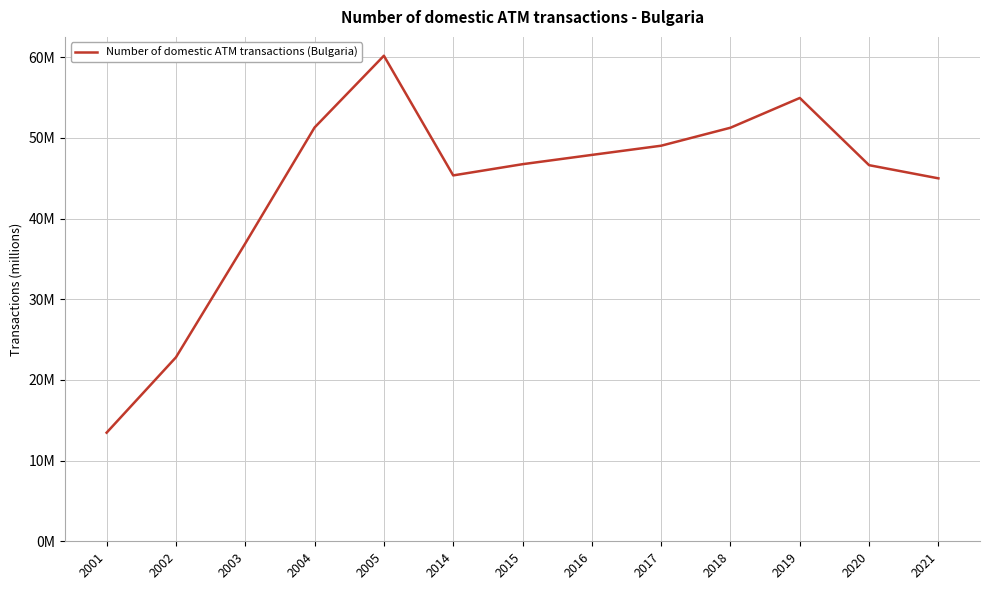

How many interior local valleys (lower than both neighbors) does the data have?

1